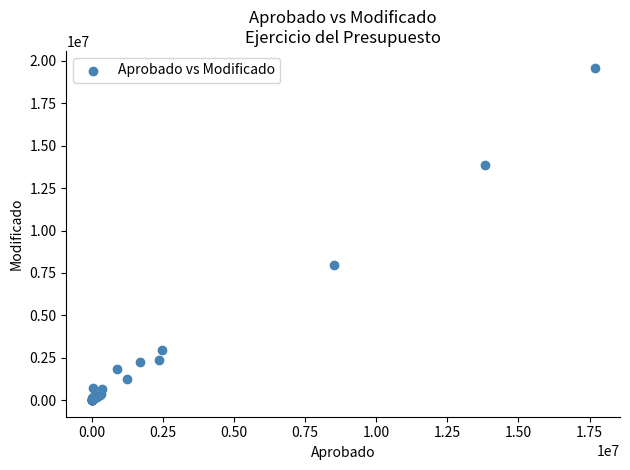

What Y value in the scatter plot is closest to 9804881?

7990234.0